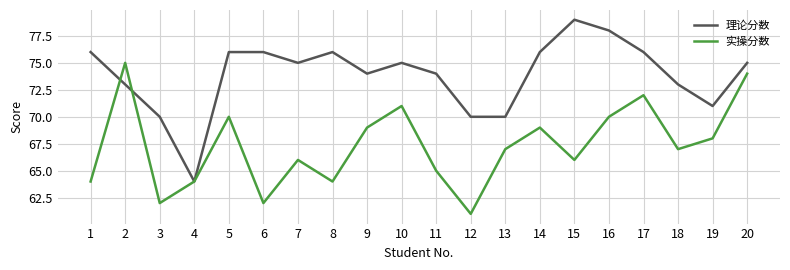

What is the approximate value of 理论分数 at 8, to the nearest 10?

80